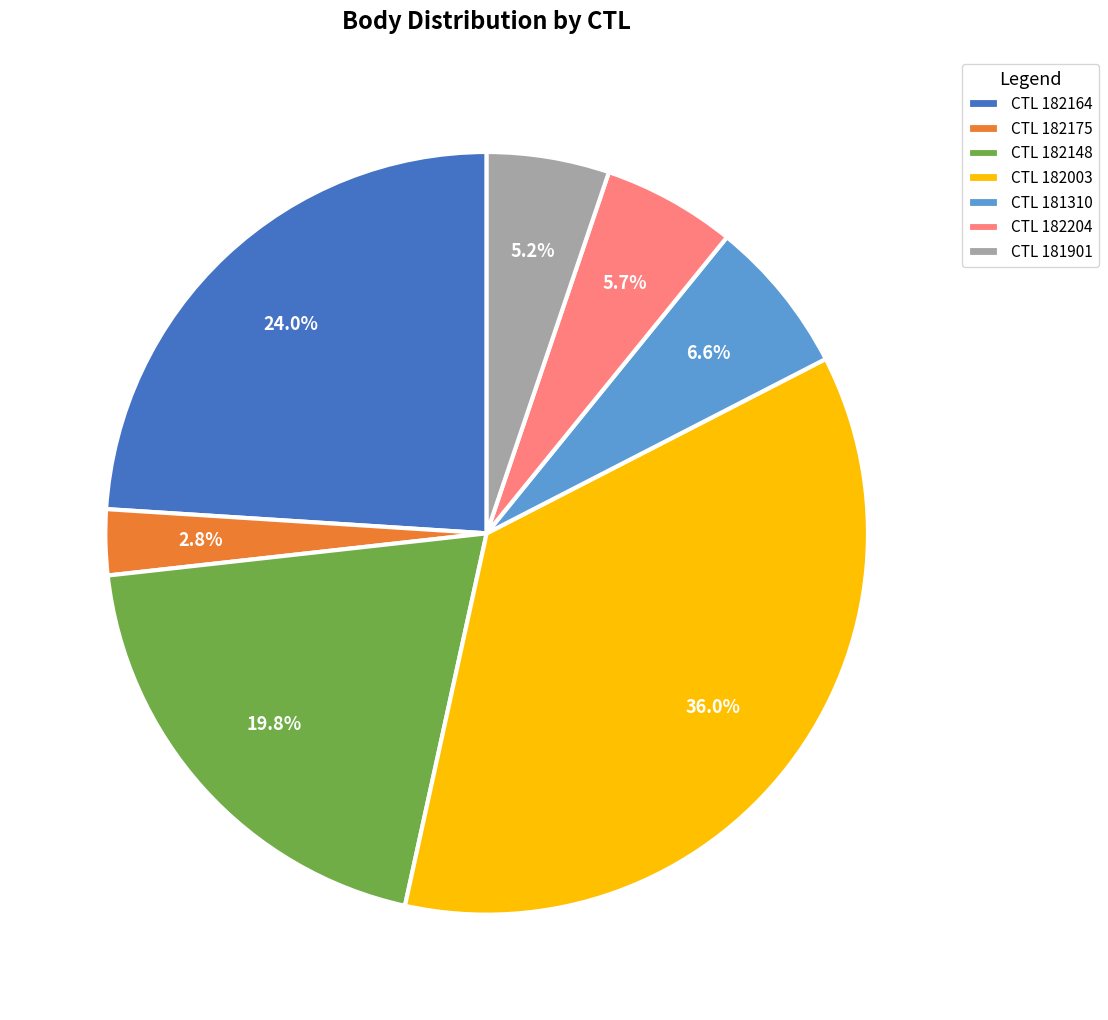

Between CTL 181901 and CTL 182175, which is larger?

CTL 181901